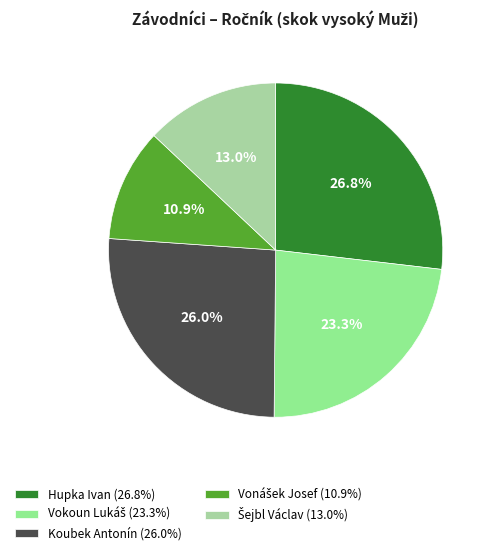

How many segments does this pie chart have?

5